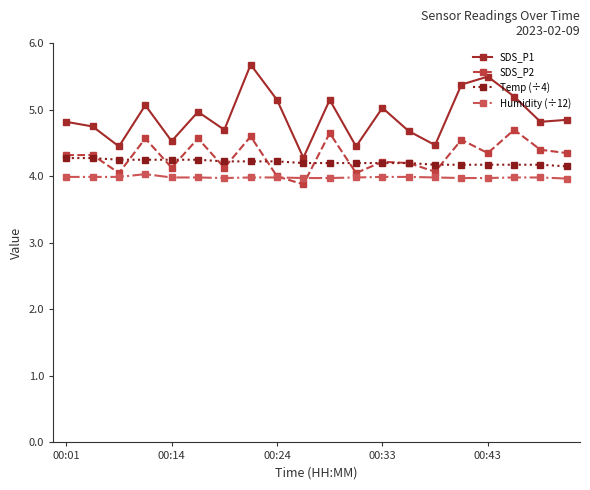

Which series has the largest range (max minus min)?

SDS_P1